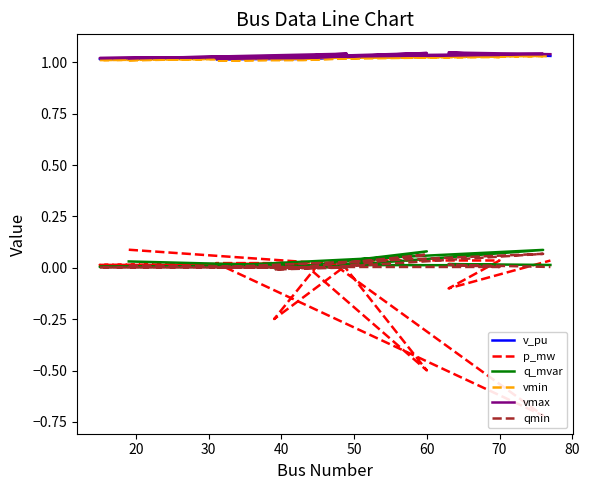

How many values in the p_mw series exceed 0?

10